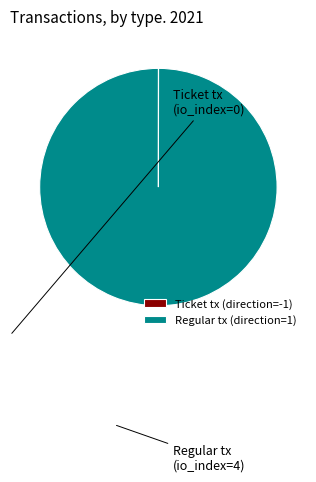

The Regular tx (direction=1) slice represents 100% of the pie. True or false?

True